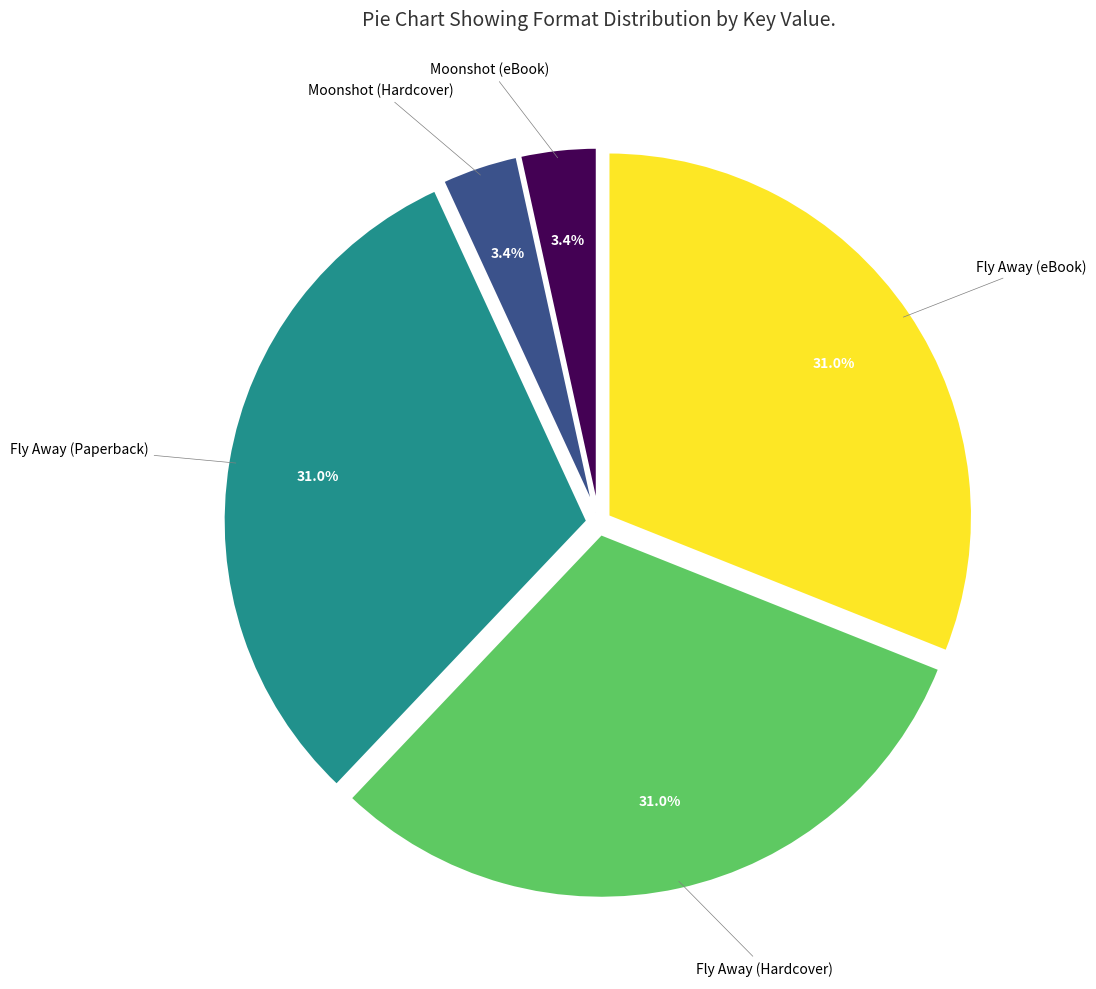

Is there any slice that represents more than half of the pie?

No